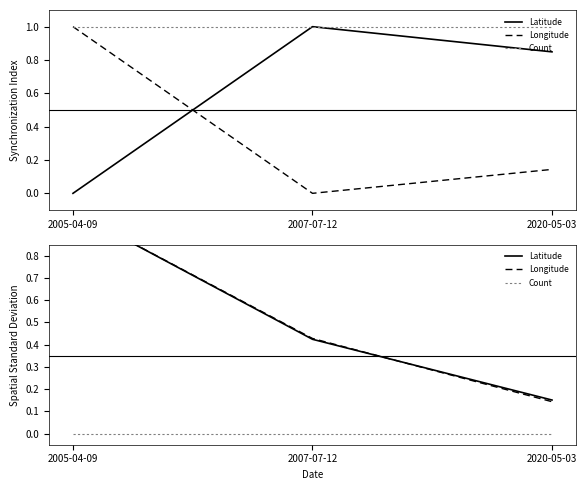

At which label does Latitude reach its minimum?

2020-05-03